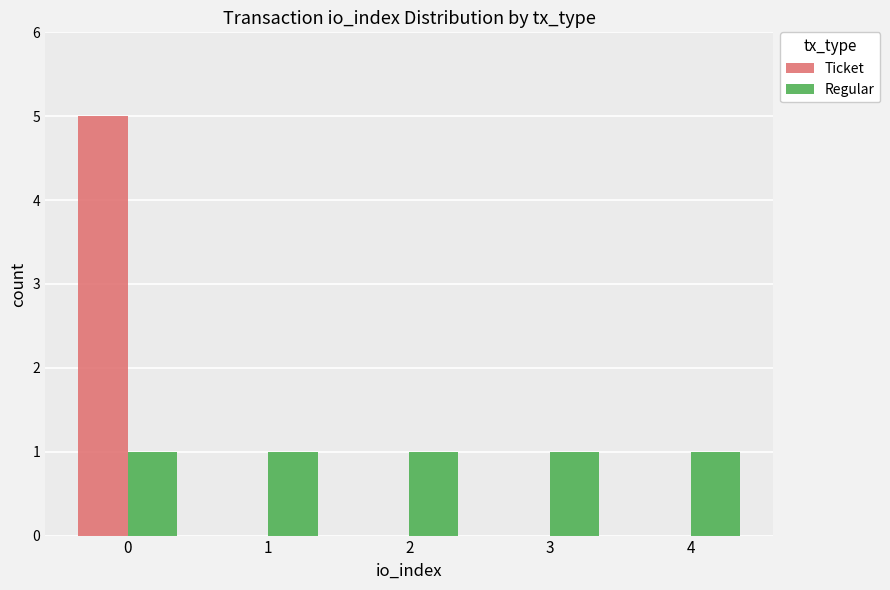

Which series changed the most between 0 and 3?

Ticket